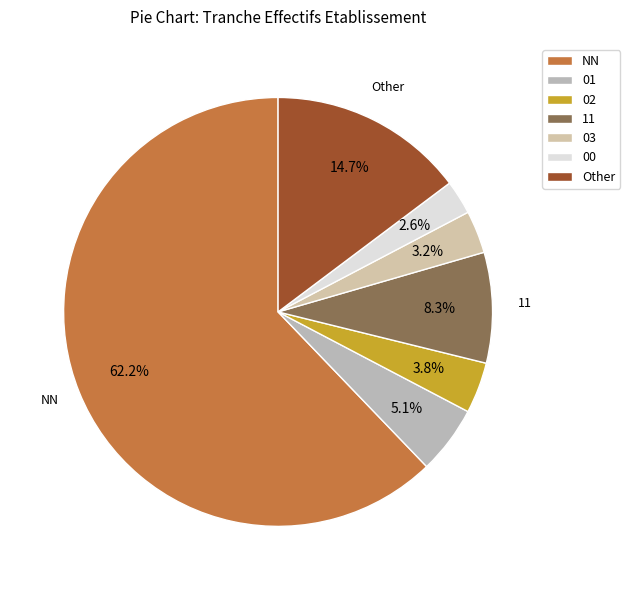

Count the number of slices in the pie.

7